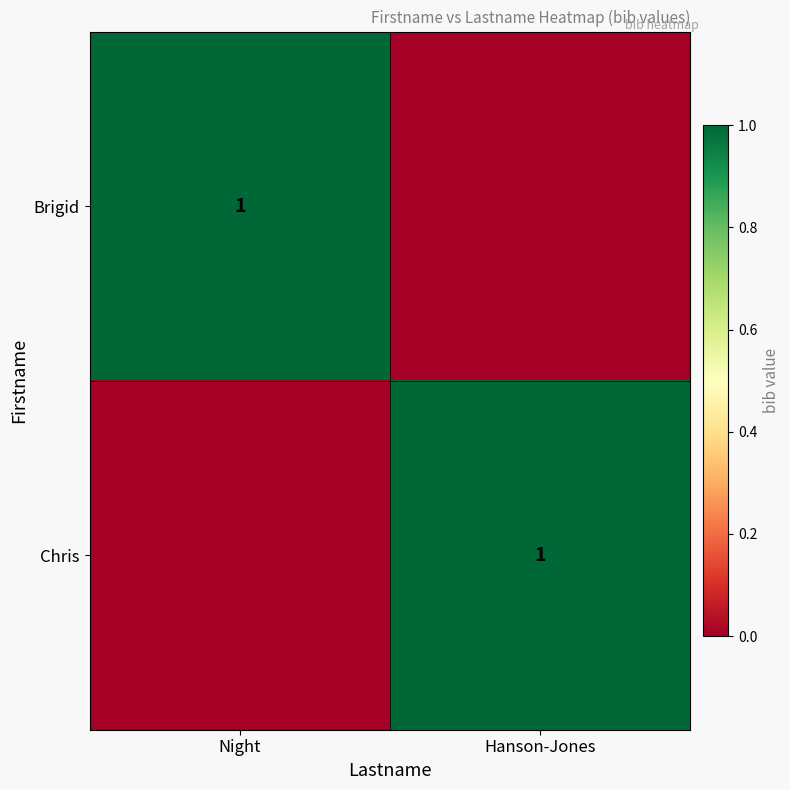

The value of Chris at Hanson-Jones is 0. True or false?

False